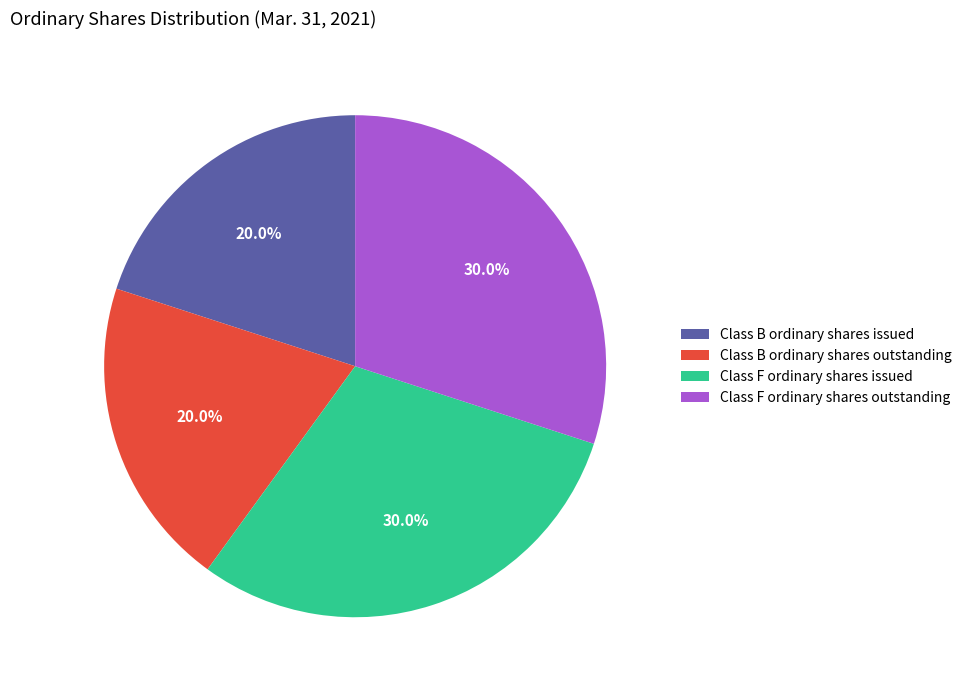

What percentage is the Class F ordinary shares issued slice, to the nearest percent?

30%